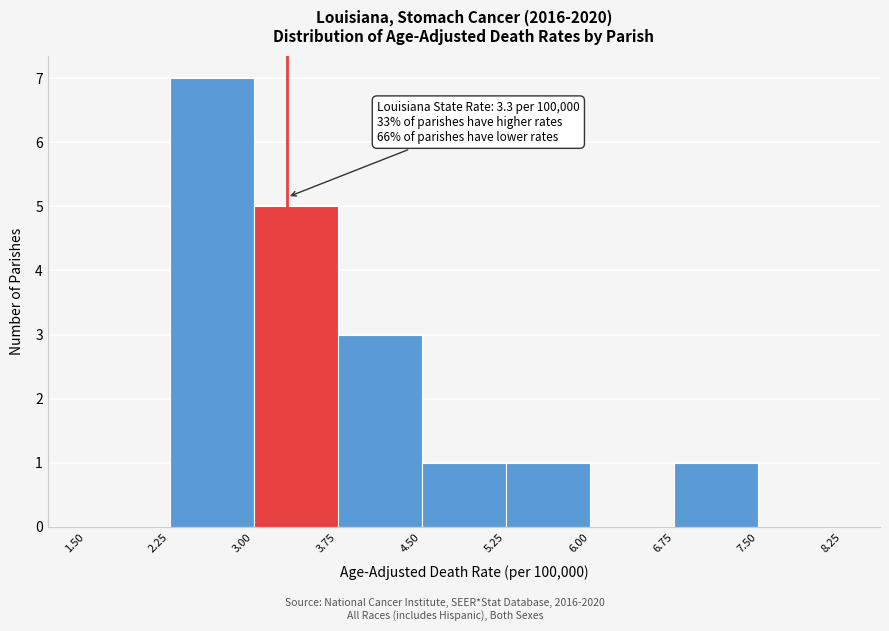

Which range on the x-axis has the tallest bar?

2.25 to 3.00